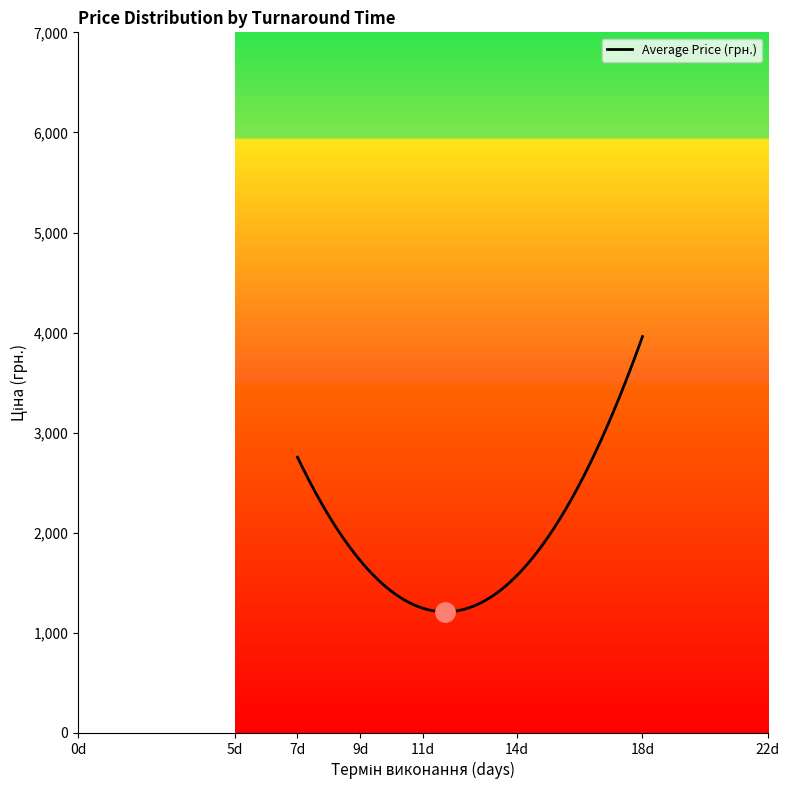

What is the minimum value shown in the chart?

1210.2